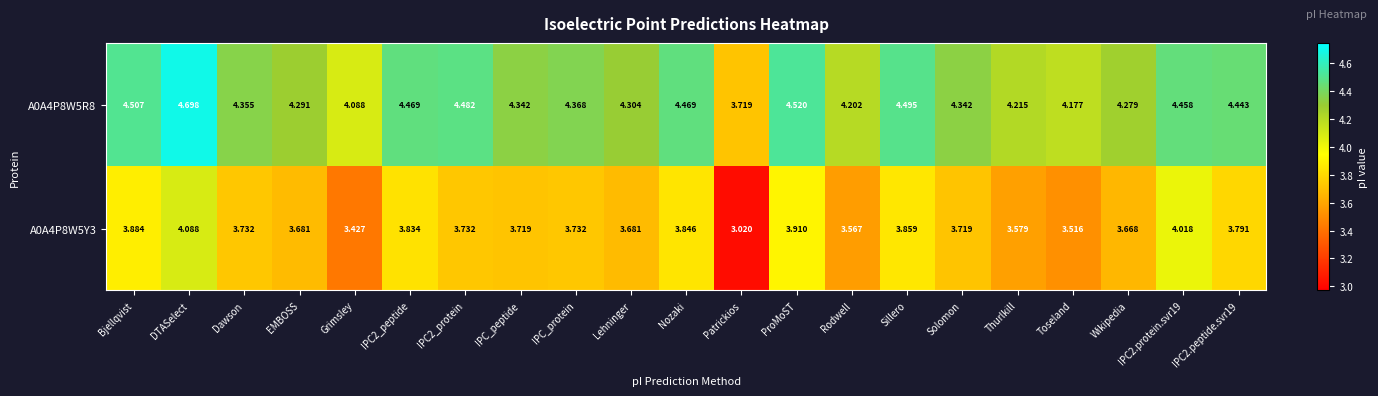

Rank the series at EMBOSS from highest to lowest value.

A0A4P8W5R8, A0A4P8W5Y3